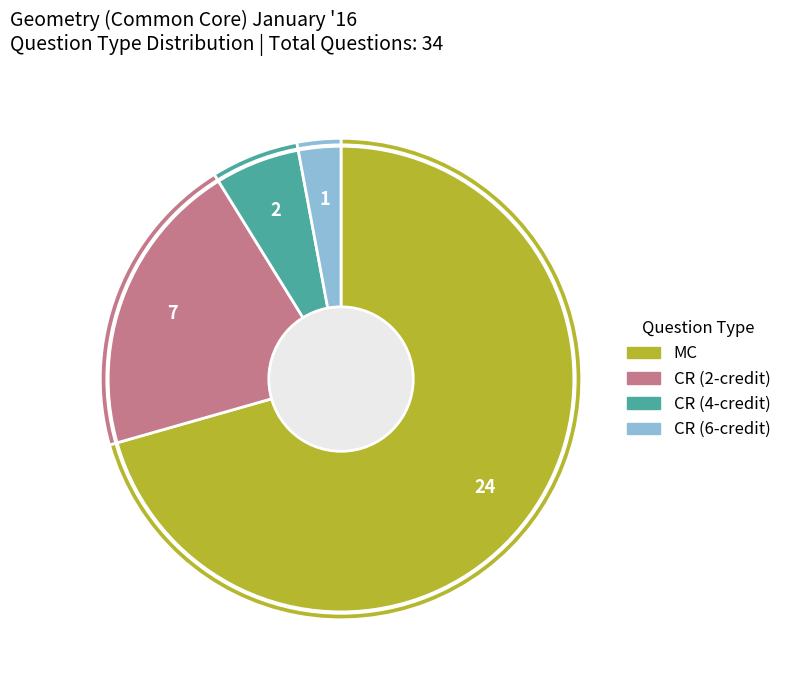

What is the smallest slice in the pie chart?

CR (6-credit)